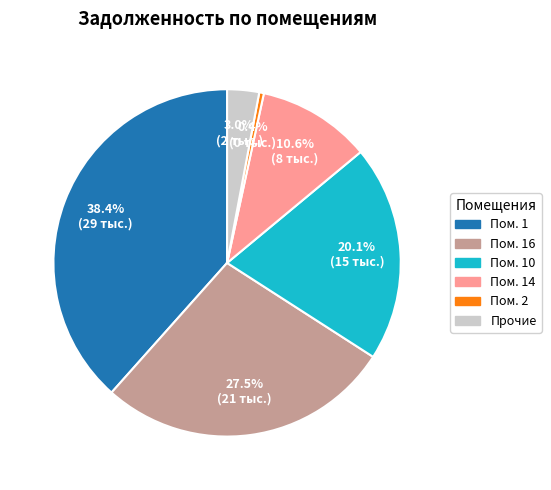

Is there a majority slice in this chart?

No